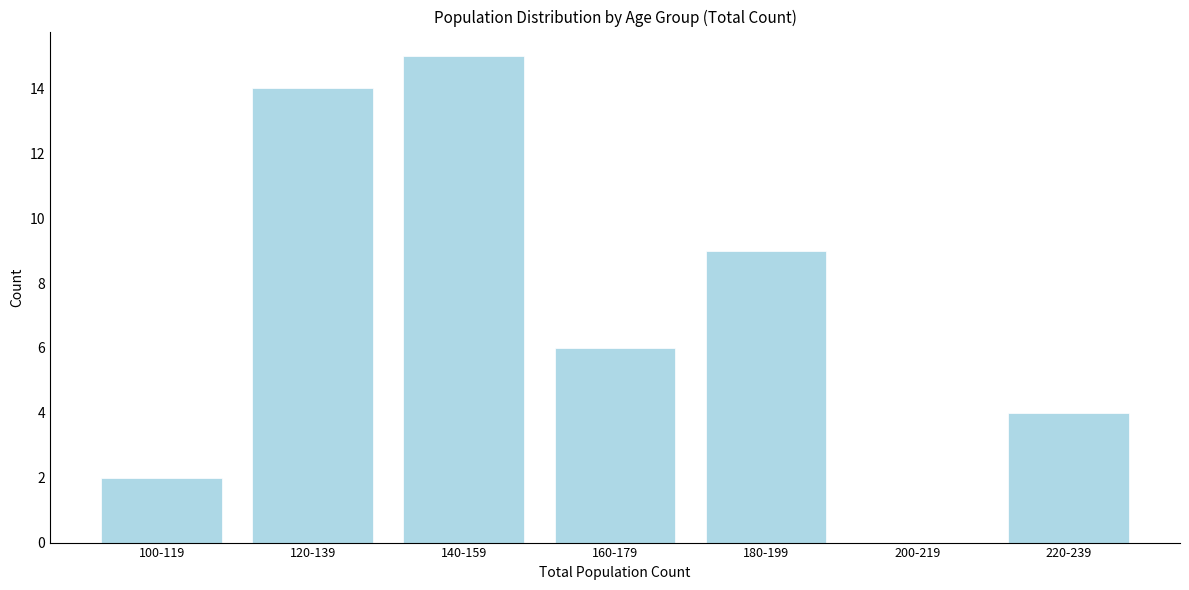

Reading left to right, transcribe all the data shown in this chart.

100-119=2	120-139=14	140-159=15	160-179=6	180-199=9	200-219=0	220-239=4